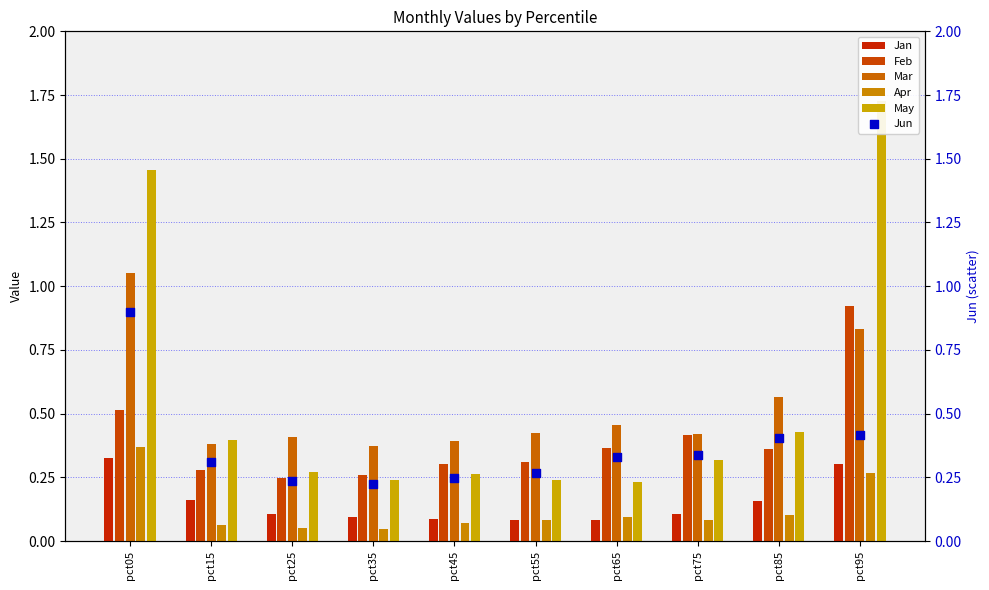

Which series has the widest spread of Y values?

May